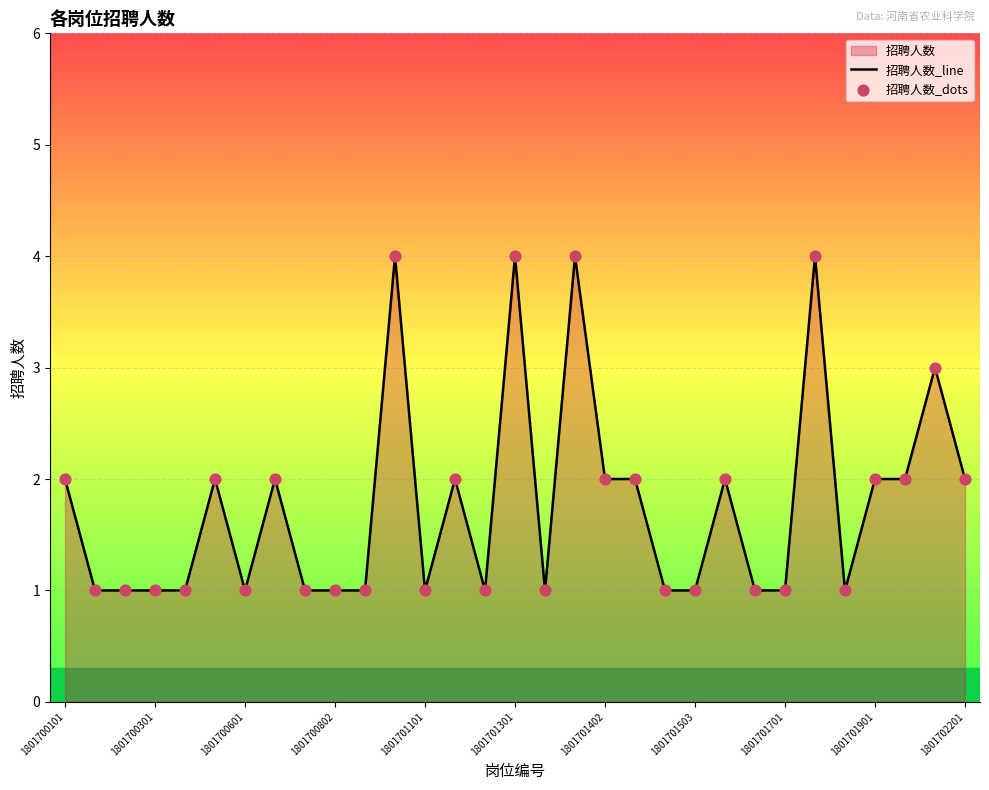

At how many categories does at least one series exceed 2?

5